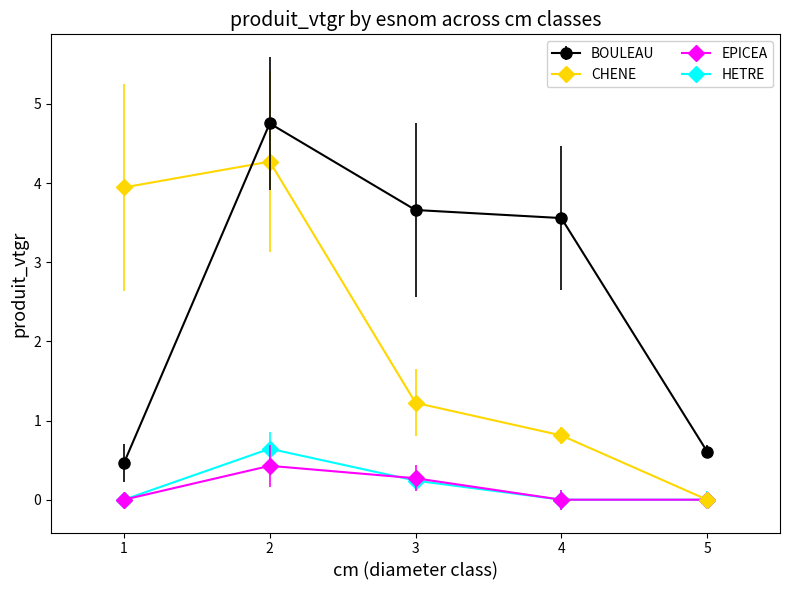

Count the number of categories in the chart.

5